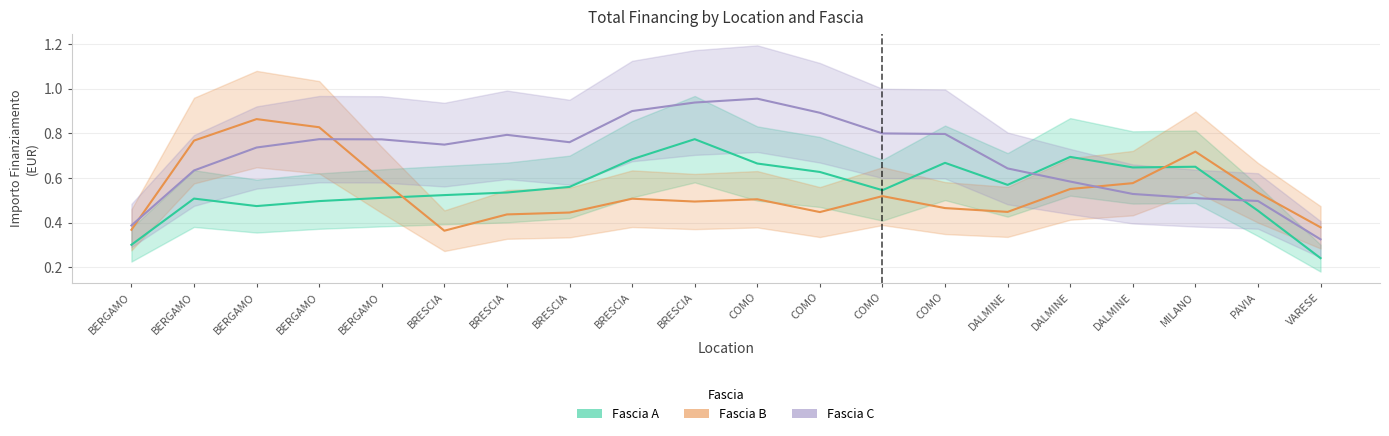

Does the chart have visible grid lines?

Yes